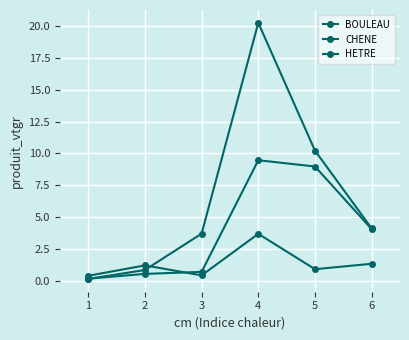

Does the chart have visible grid lines?

Yes